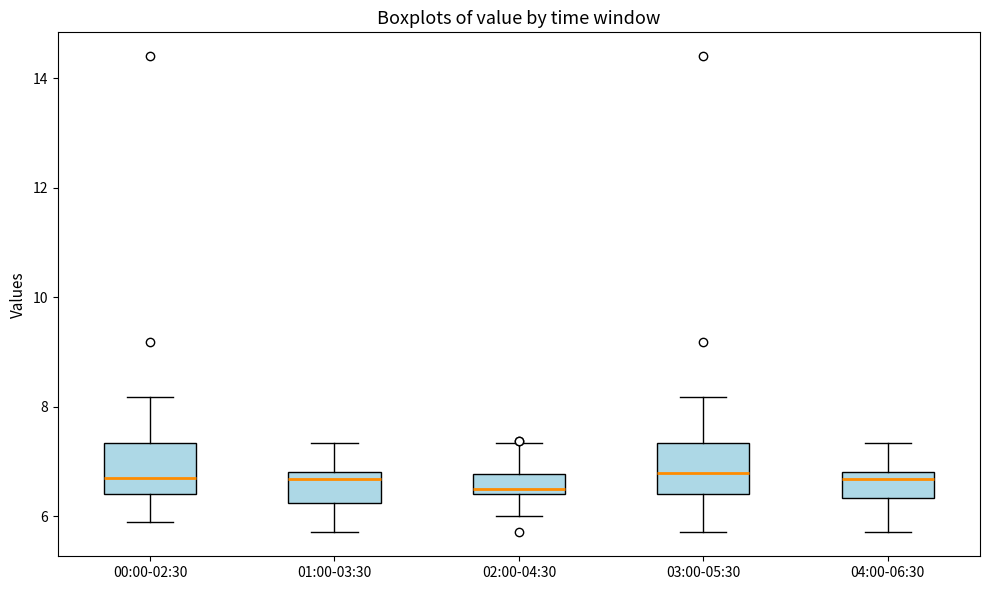

Reading left to right, read every box against the y-axis: the position of its median line, the range the box covers, and the ends of its whiskers. The values are not printed on the chart, so give them approximately, as read against the axis.

00:00-02:30: median 6.8, box 6.4 to 7.4, whiskers 6.0 to 8.2
01:00-03:30: median 6.6, box 6.2 to 6.8, whiskers 5.8 to 7.4
02:00-04:30: median 6.6, box 6.4 to 6.8, whiskers 6.0 to 7.4
03:00-05:30: median 6.8, box 6.4 to 7.4, whiskers 5.8 to 8.2
04:00-06:30: median 6.6, box 6.4 to 6.8, whiskers 5.8 to 7.4